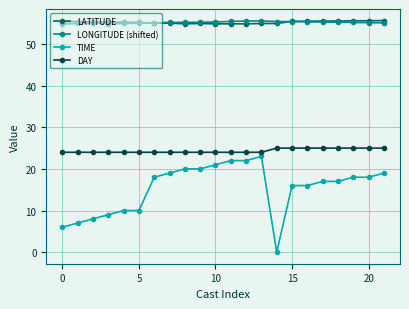

True or false: TIME and DAY cross at least once.

False